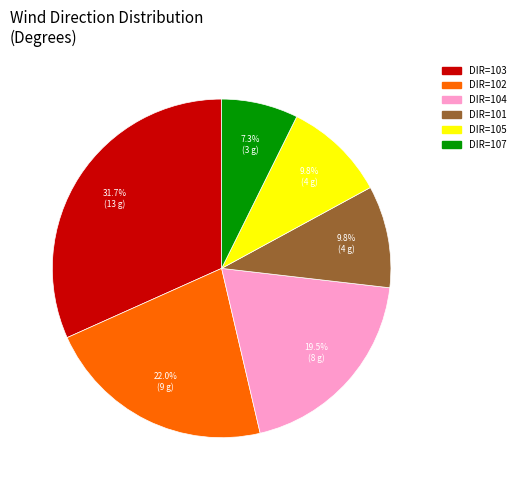

Is there a majority slice in this chart?

No